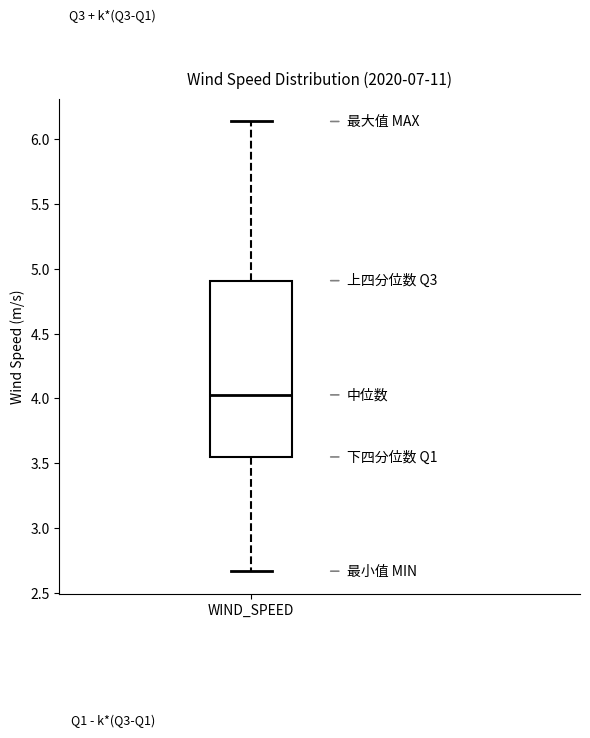

Read this box plot against the y-axis: the position of the median line, the range covered by the box, and the ends of both whiskers. The values are not printed on the chart, so give them approximately, as read against the axis.

median 4.05, box 3.55 to 4.90, whiskers 2.65 to 6.15